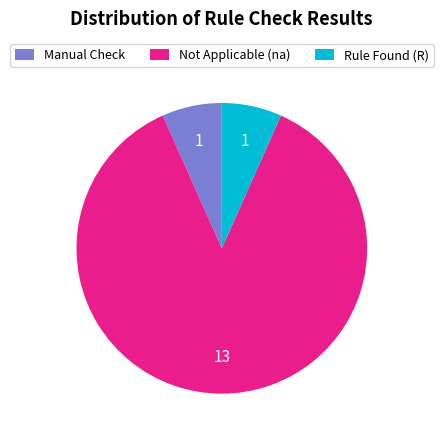

Which category has the biggest portion of the pie?

Not Applicable (na)